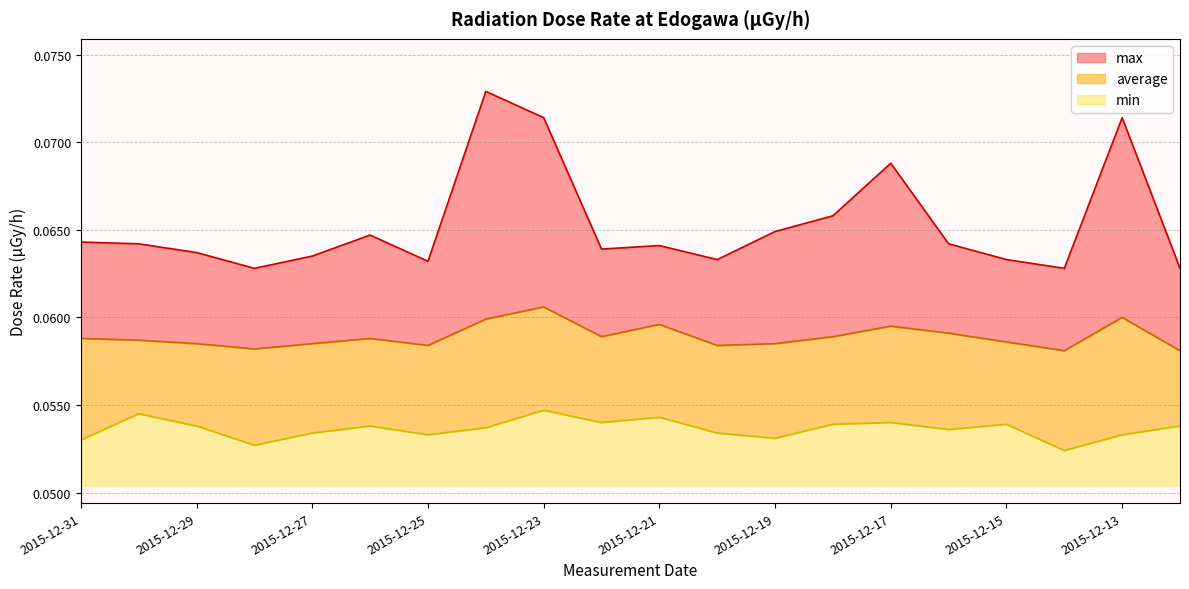

List the series in order of their peak value, highest first.

max, average, min